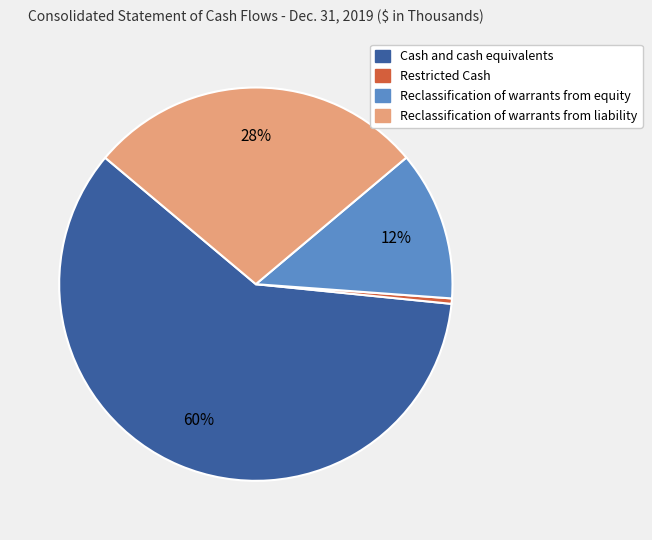

Is Cash and cash equivalents the majority of the pie?

Yes